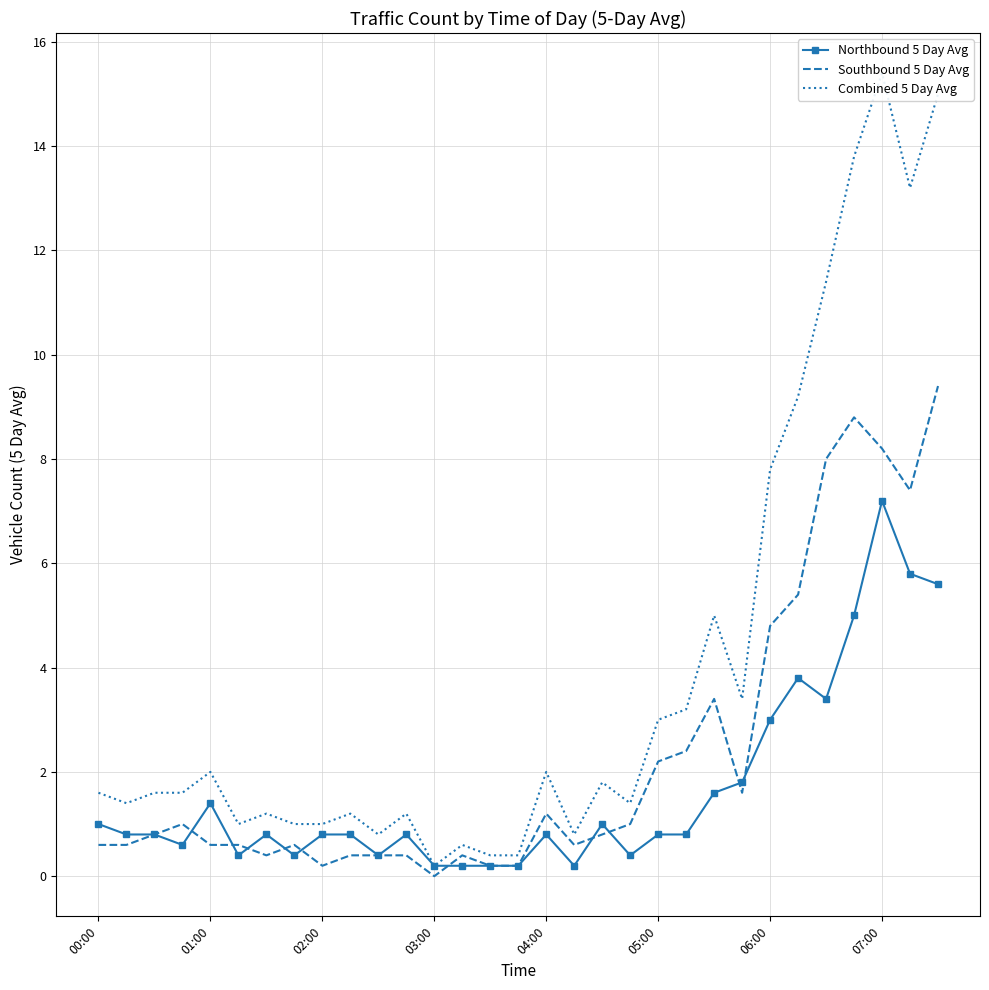

Does the chart have visible grid lines?

Yes